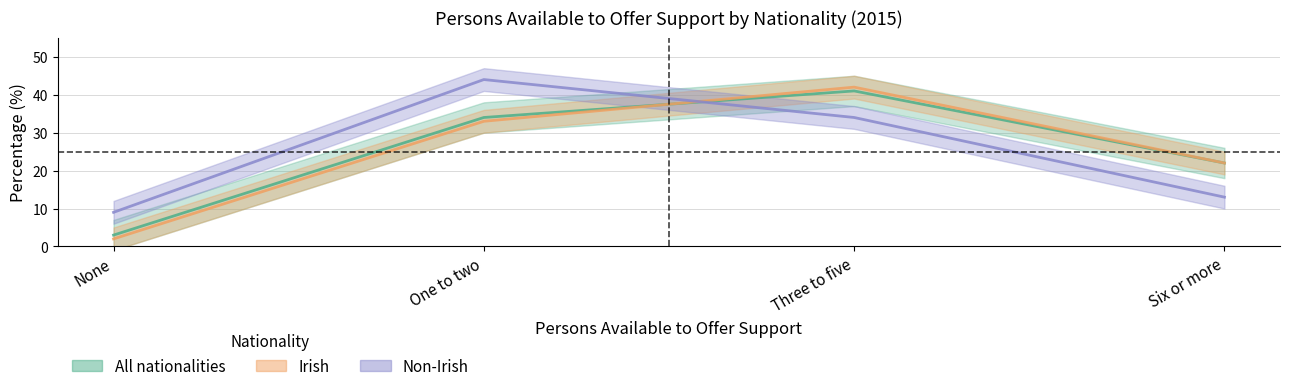

What position from the right is Six or more?

1